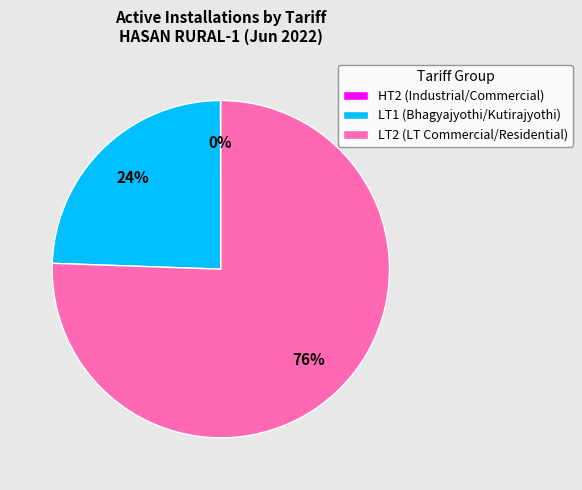

Is there a majority slice in this chart?

Yes